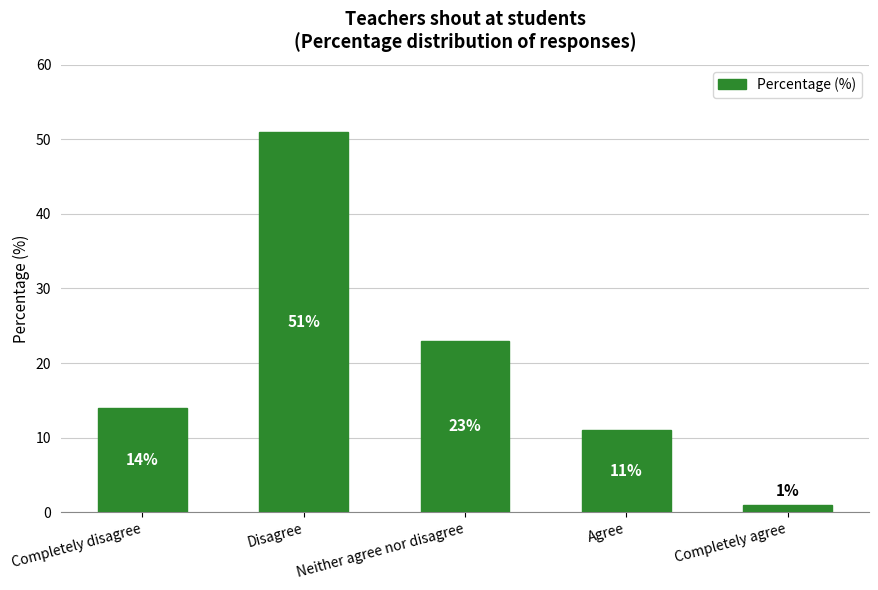

Are the bars horizontal?

No